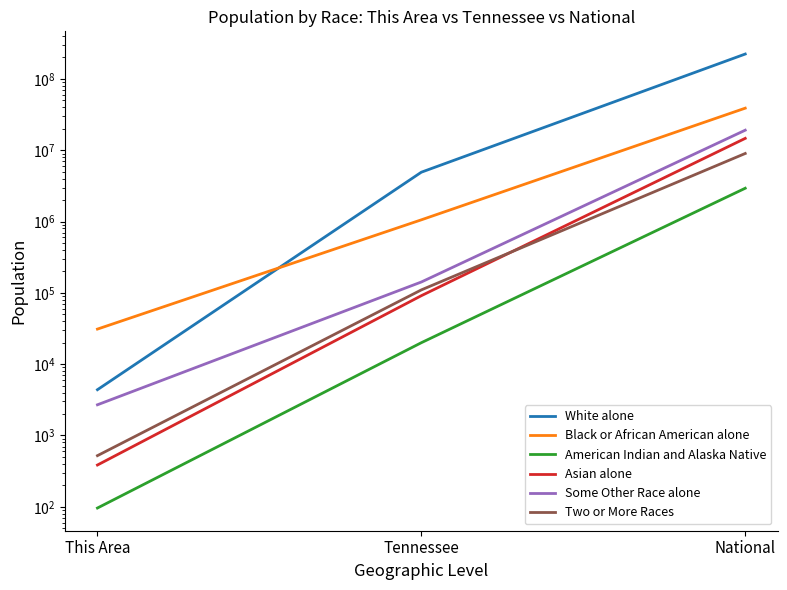

What is the sum of all White alone values?

228479596